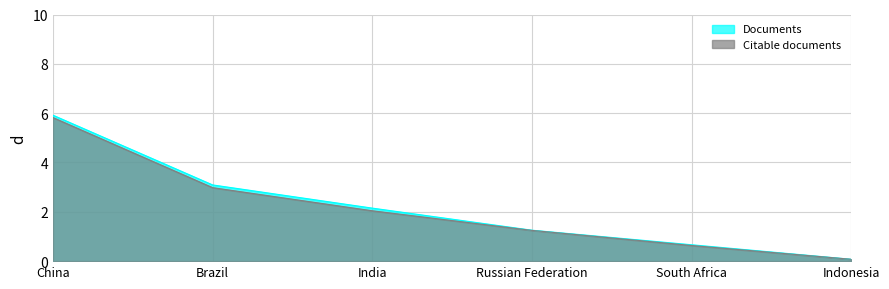

Rank the series at Russian Federation from lowest to highest value.

Citable documents, Documents